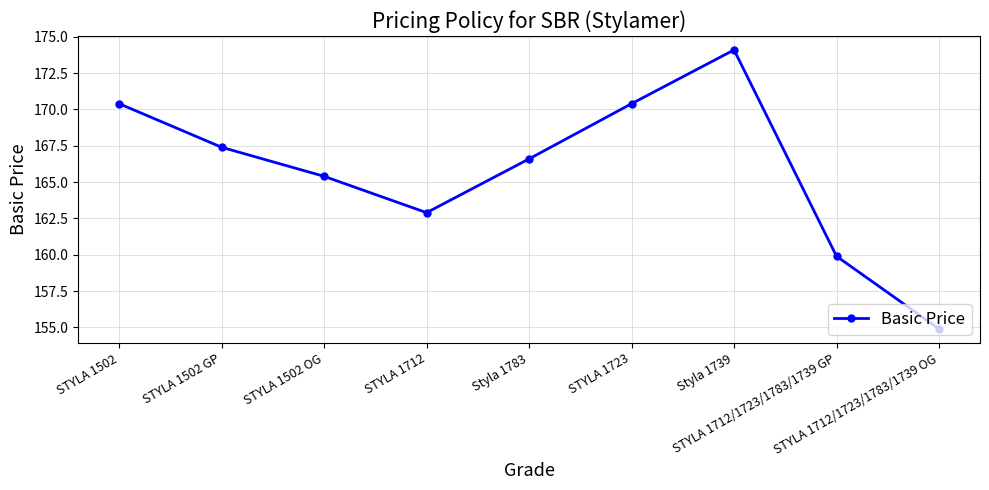

What is the difference between the second highest and minimum values?

15.5